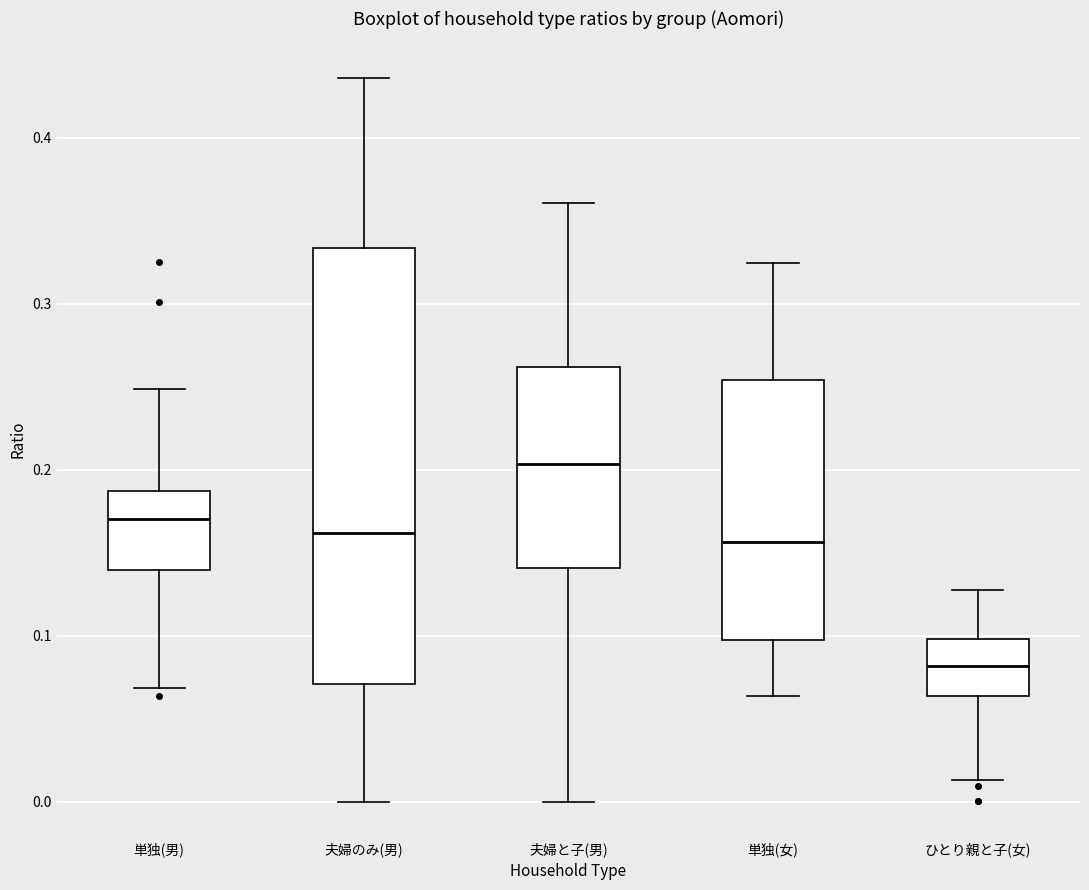

Reading left to right, read every box against the y-axis: the position of its median line, the range the box covers, and the ends of its whiskers. The values are not printed on the chart, so give them approximately, as read against the axis.

単独(男): median 0.17, box 0.14 to 0.19, whiskers 0.07 to 0.25
夫婦のみ(男): median 0.16, box 0.07 to 0.33, whiskers 0.00 to 0.44
夫婦と子(男): median 0.20, box 0.14 to 0.26, whiskers 0.00 to 0.36
単独(女): median 0.16, box 0.10 to 0.25, whiskers 0.06 to 0.32
ひとり親と子(女): median 0.08, box 0.06 to 0.10, whiskers 0.01 to 0.13